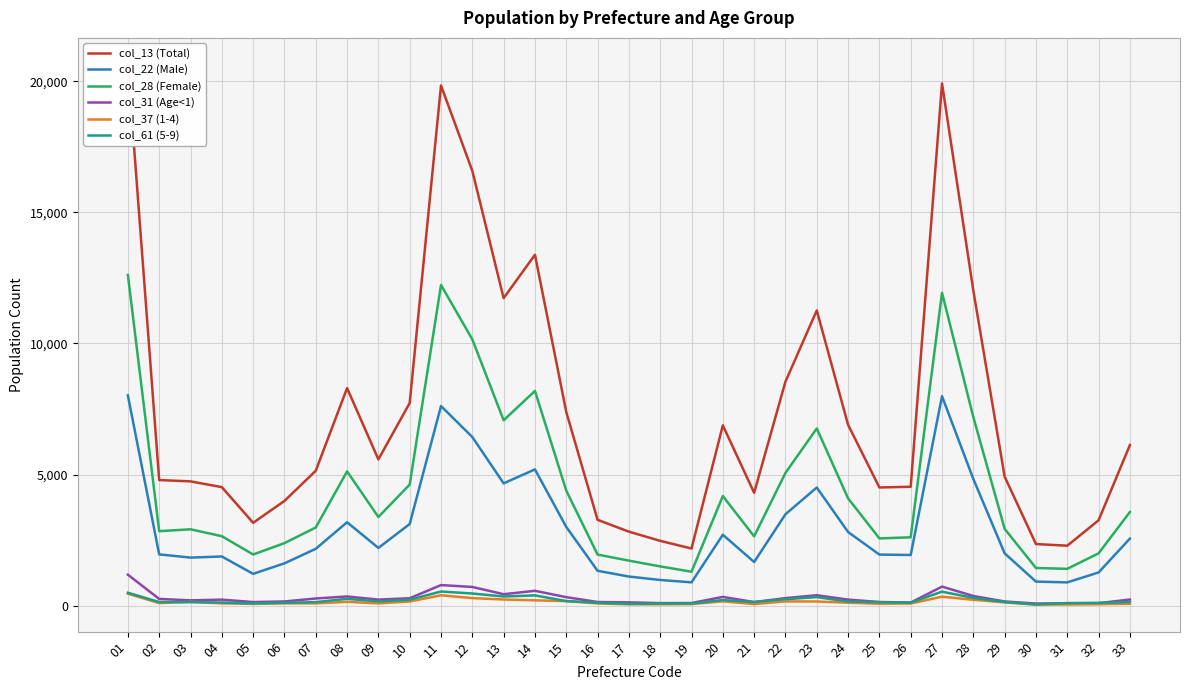

Reading left to right, list all the values displayed in this chart.

col_13 (Total): 20631	4788	4738	4518	3157	3991	5143	8296	5577	7728	19844	16586	11730	13385	7385	3271	2819	2468	2175	6877	4301	8544	11260	6896	4505	4533	19922	12020	4918	2346	2283	3254	6124
col_22 (Male): 8018	1951	1829	1872	1209	1610	2165	3178	2198	3111	7612	6430	4662	5195	3000	1326	1106	975	885	2701	1661	3483	4503	2806	1944	1929	7987	4829	1992	914	883	1262	2555
col_28 (Female): 12613	2837	2909	2646	1948	2381	2978	5118	3379	4617	12232	10156	7068	8190	4385	1945	1713	1493	1290	4176	2640	5061	6757	4090	2561	2604	11935	7191	2926	1432	1400	1992	3569
col_31 (Age<1): 1176	252	198	225	133	155	269	346	226	279	780	709	432	562	319	135	121	93	96	329	132	283	393	226	135	113	722	364	155	76	82	91	229
col_37 (1-4): 453	92	140	82	63	83	83	141	82	154	391	283	230	198	167	80	48	47	55	159	56	157	154	107	69	77	337	219	118	34	41	49	69
col_61 (5-9): 488	134	130	114	84	105	130	255	158	222	535	459	345	387	171	109	65	81	78	210	132	241	322	153	123	111	529	291	135	43	94	102	137